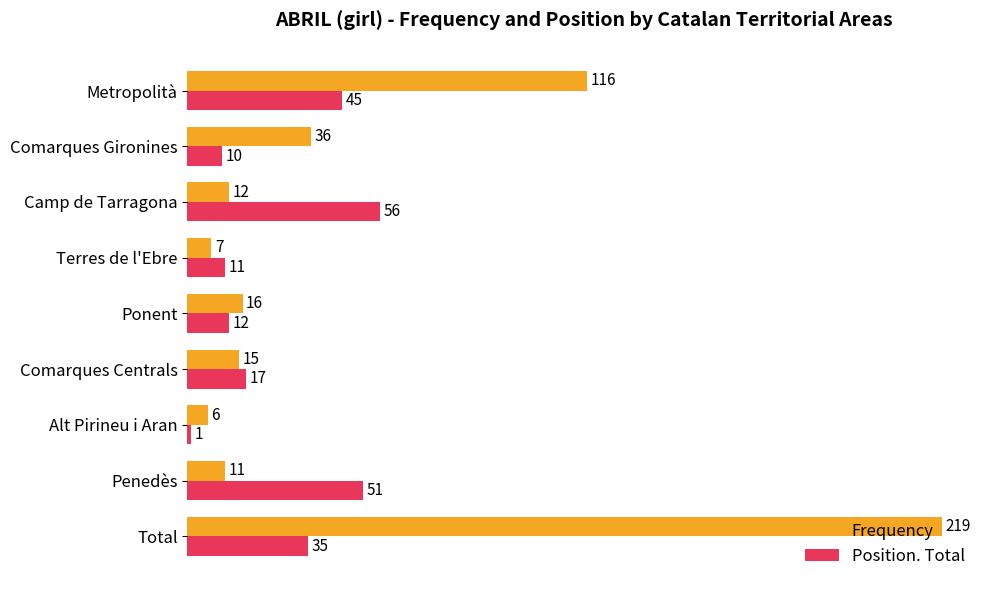

Which series has the widest spread of values?

Frequency